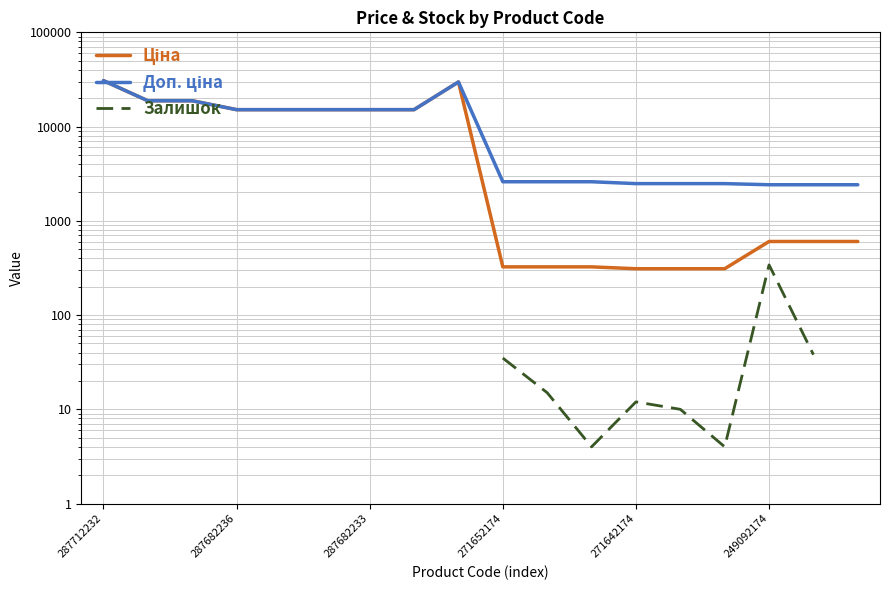

How many data points in Ціна are above 15120?

4